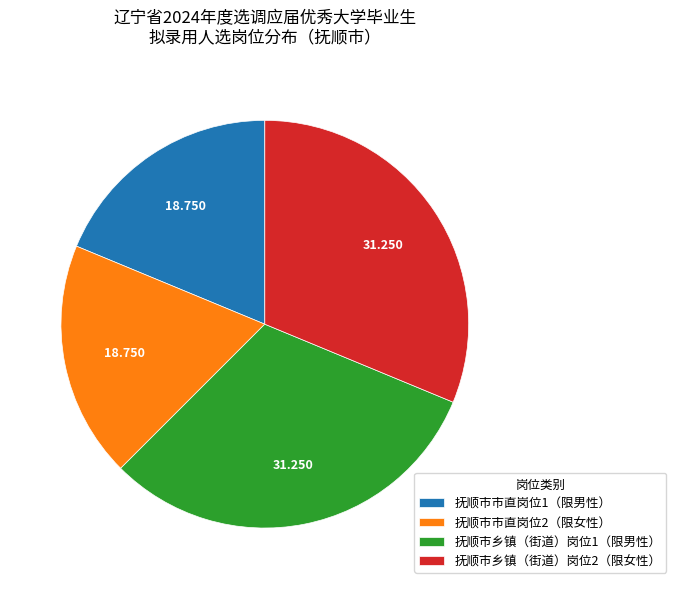

Does 抚顺市乡镇（街道）岗位1（限男性） represent more than half of the total?

No